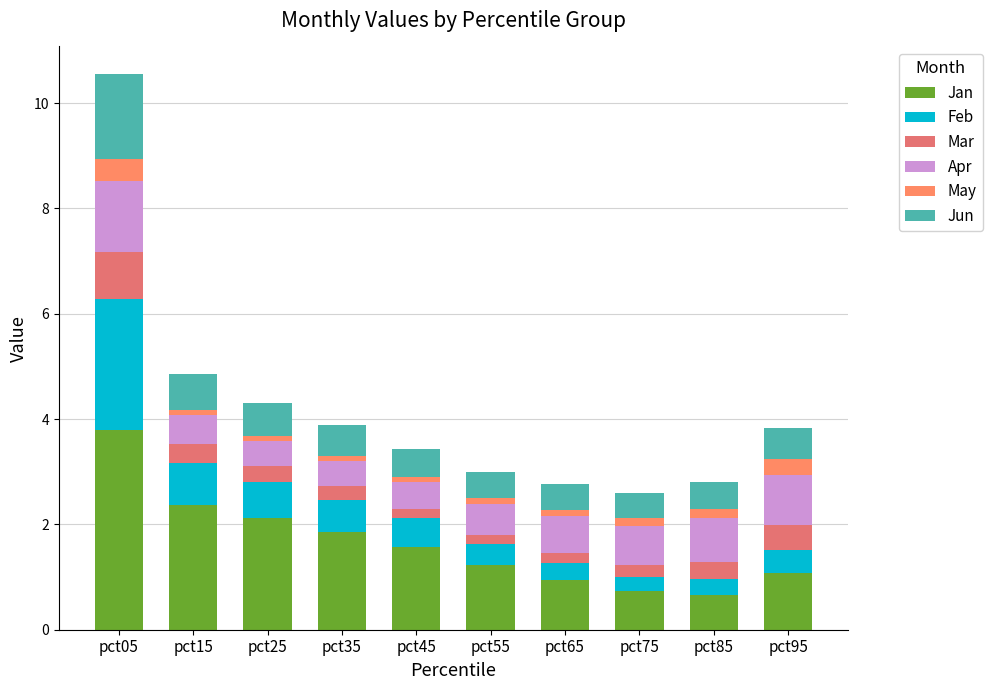

Does the chart contain stacked bars?

Yes